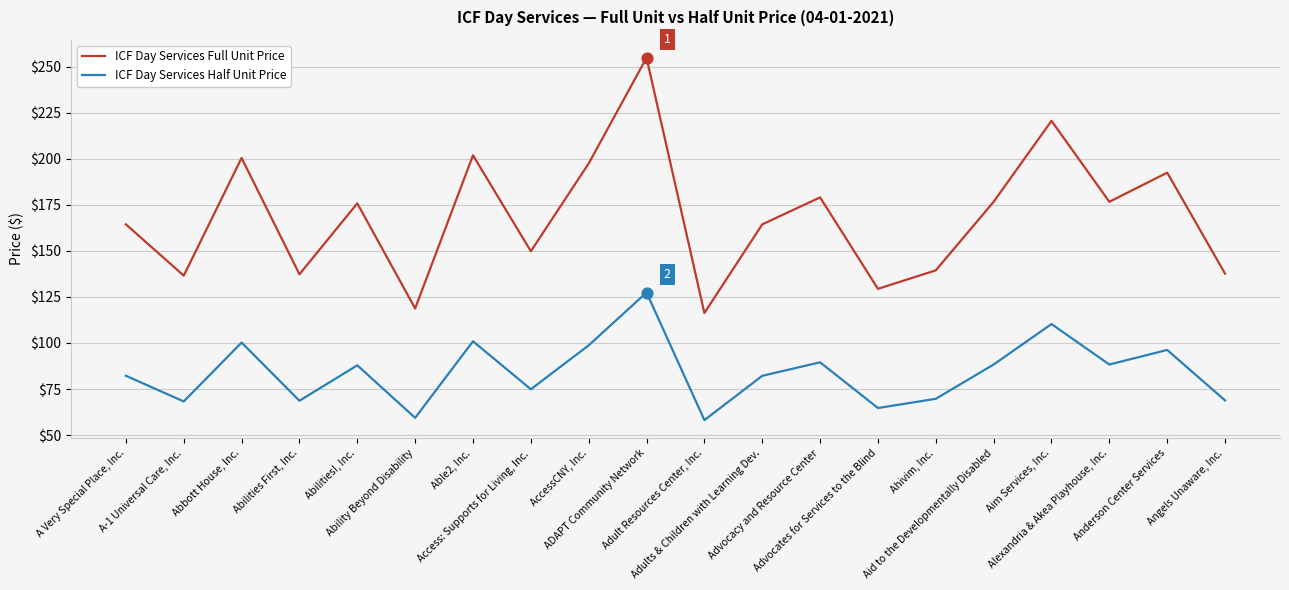

At which category is the sum across all series the highest?

ADAPT Community Network